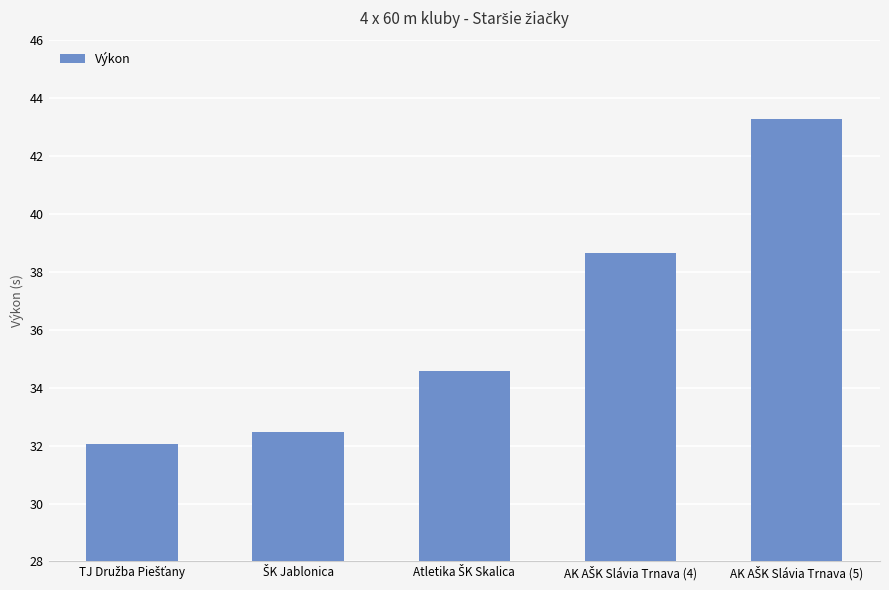

What is the greatest value displayed?

43.3